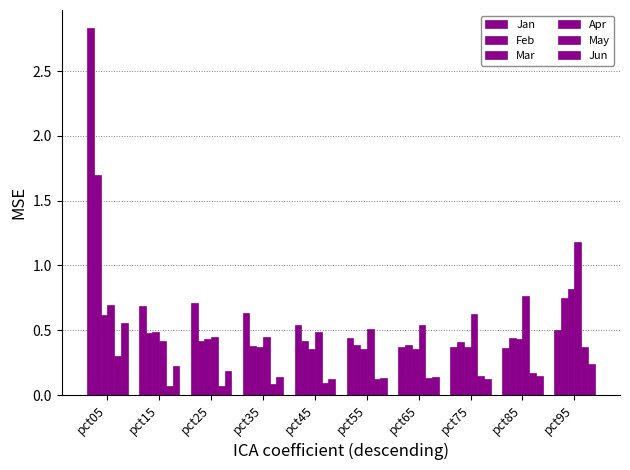

Which series has the largest total across all categories?

Jan